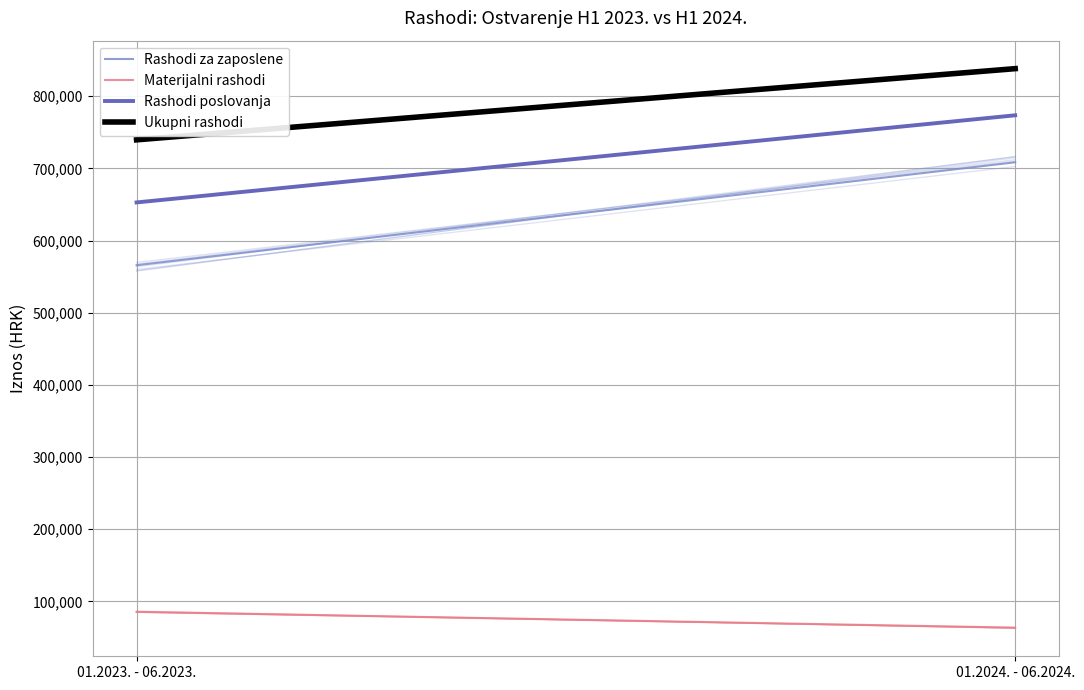

Where does the Rashodi poslovanja series first go above 773464?

01.2024. - 06.2024.